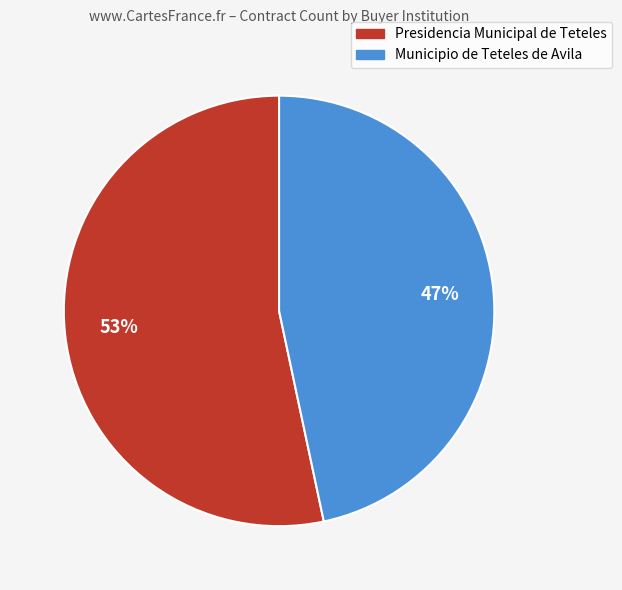

Is there a majority slice in this chart?

Yes